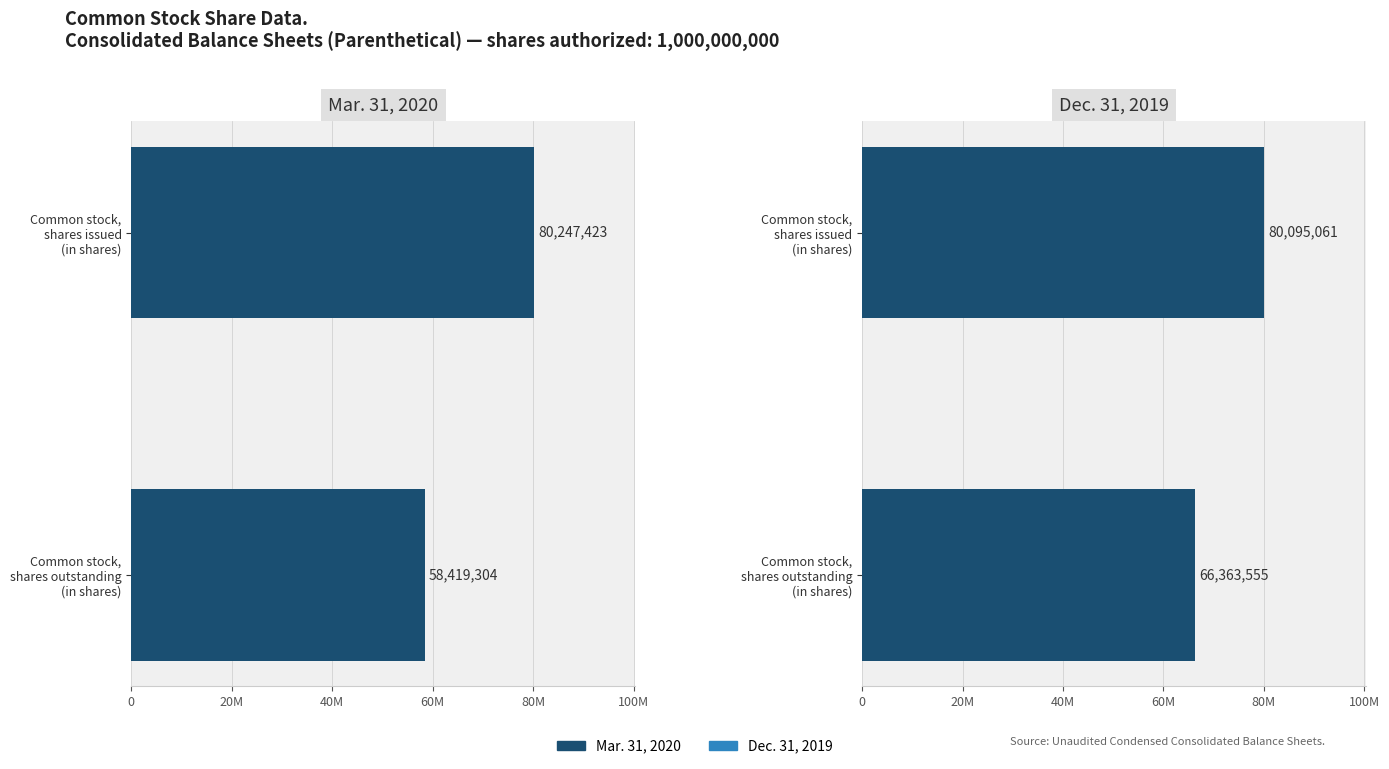

Rank the series at 0 from highest to lowest value.

Mar. 31, 2020, Dec. 31, 2019